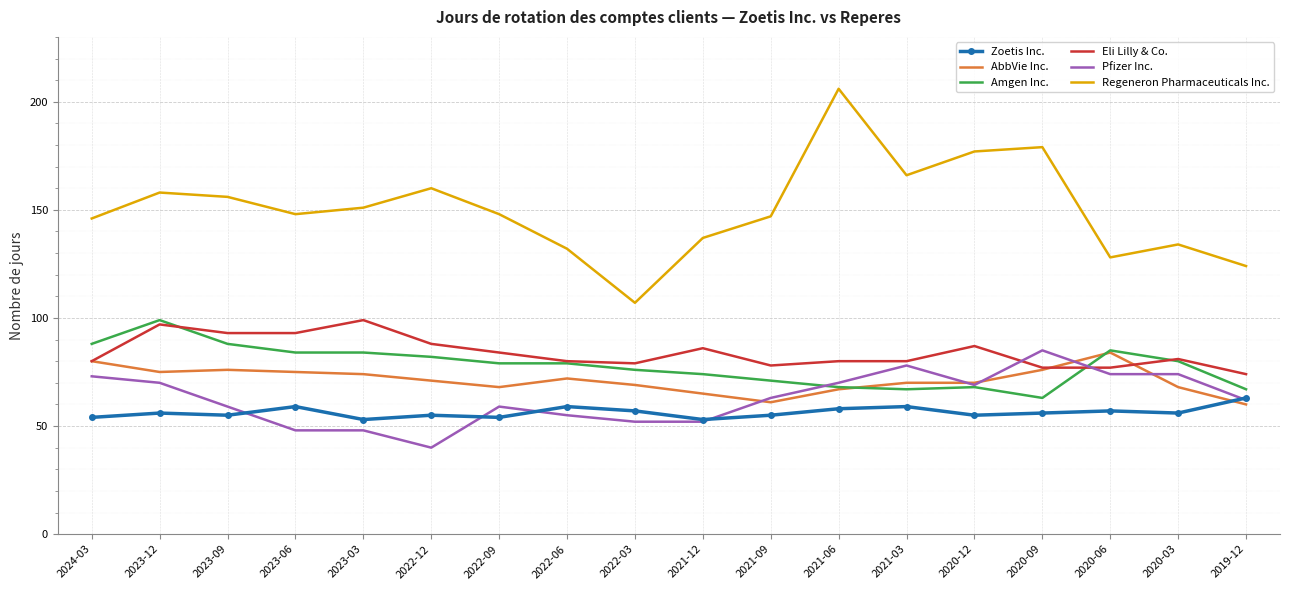

What is the approximate value of Pfizer Inc. at 2019-12, to the nearest 10?

60